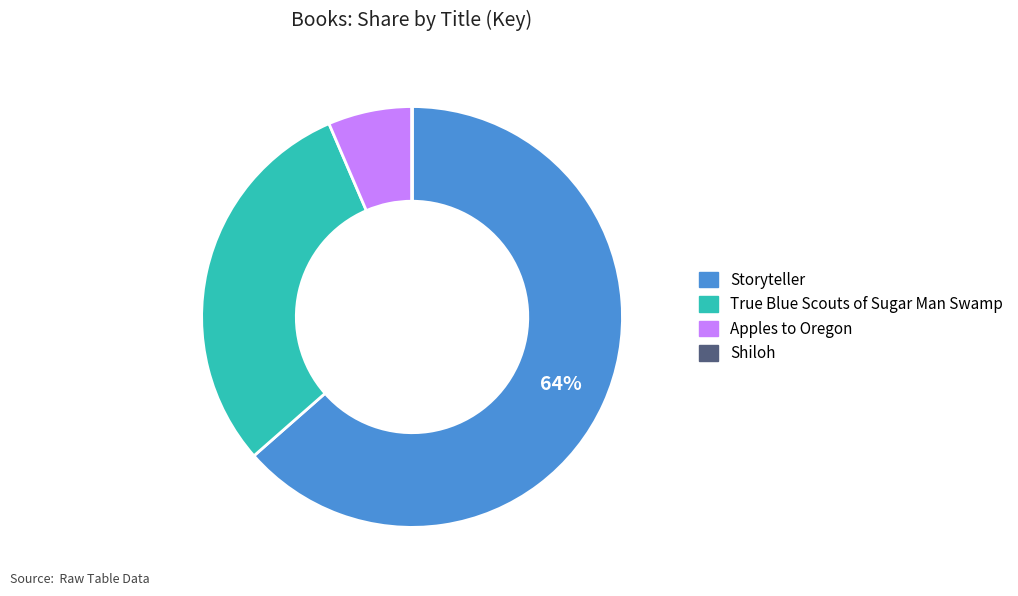

Which slice is the largest?

Storyteller